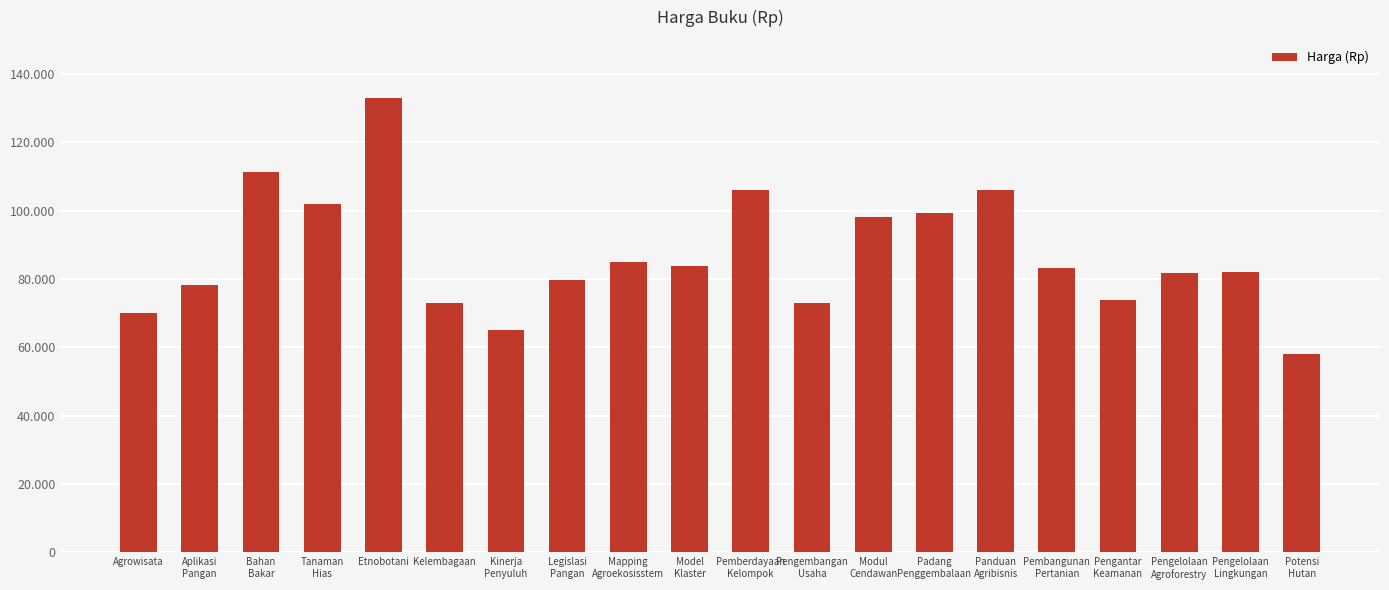

What is the label of the 14th bar from the left?

Padang
Penggembalaan